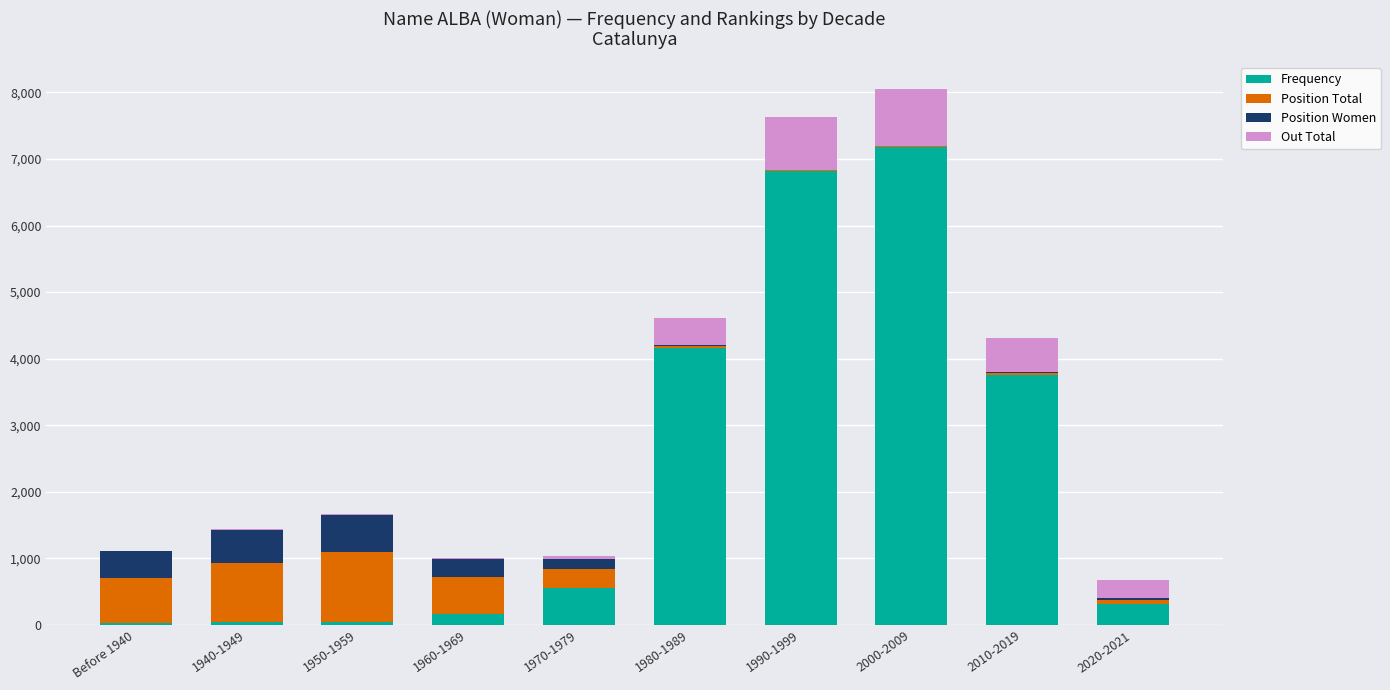

The value of Frequency at 2010-2019 is 5085. True or false?

False